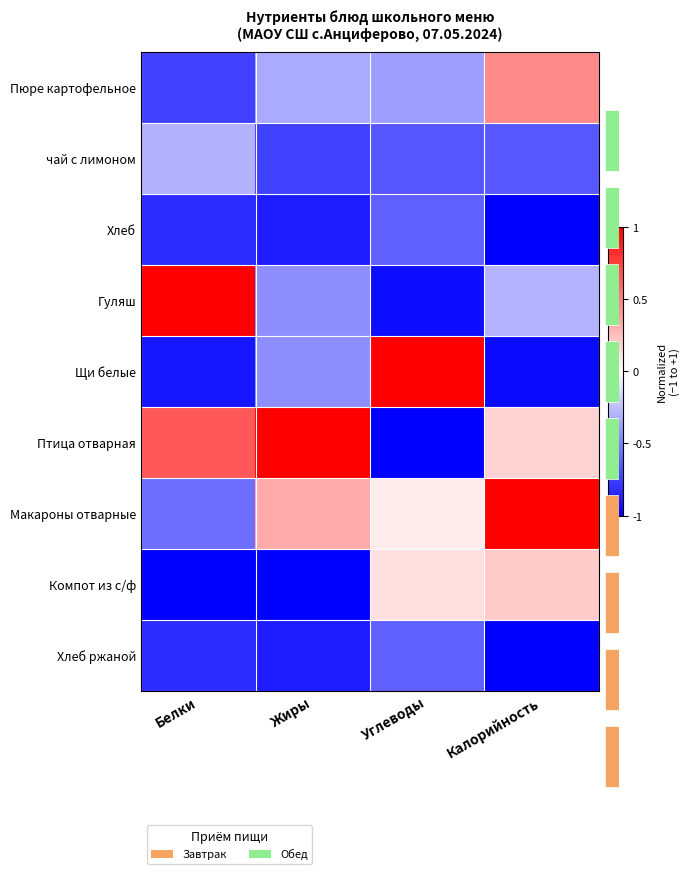

Rank the categories by Пюре картофельное value from lowest to highest.

Белки, Углеводы, Жиры, Калорийность